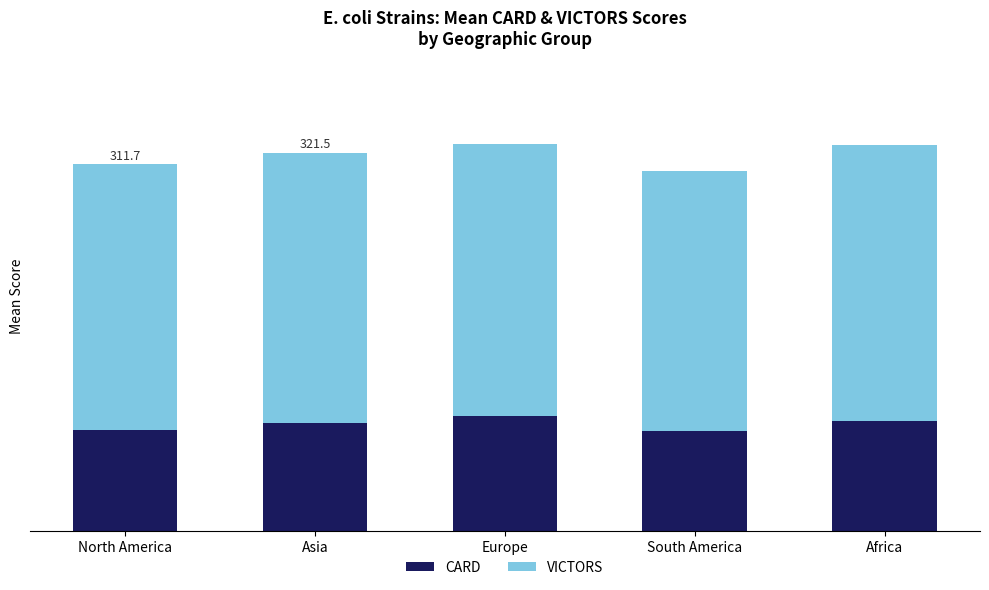

What is the difference between the maximum and minimum values in the VICTORS series?

14.0